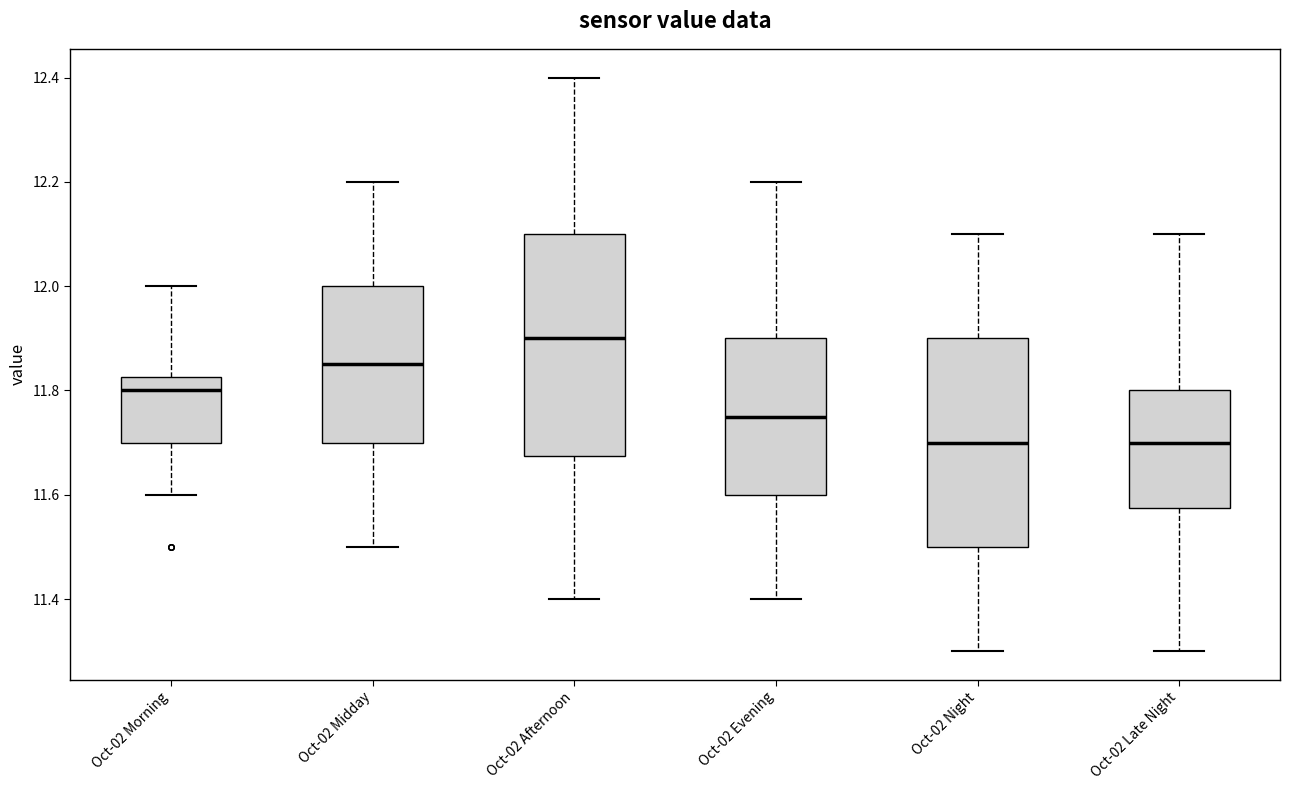

Which box's median line is the highest?

Oct-02 Afternoon